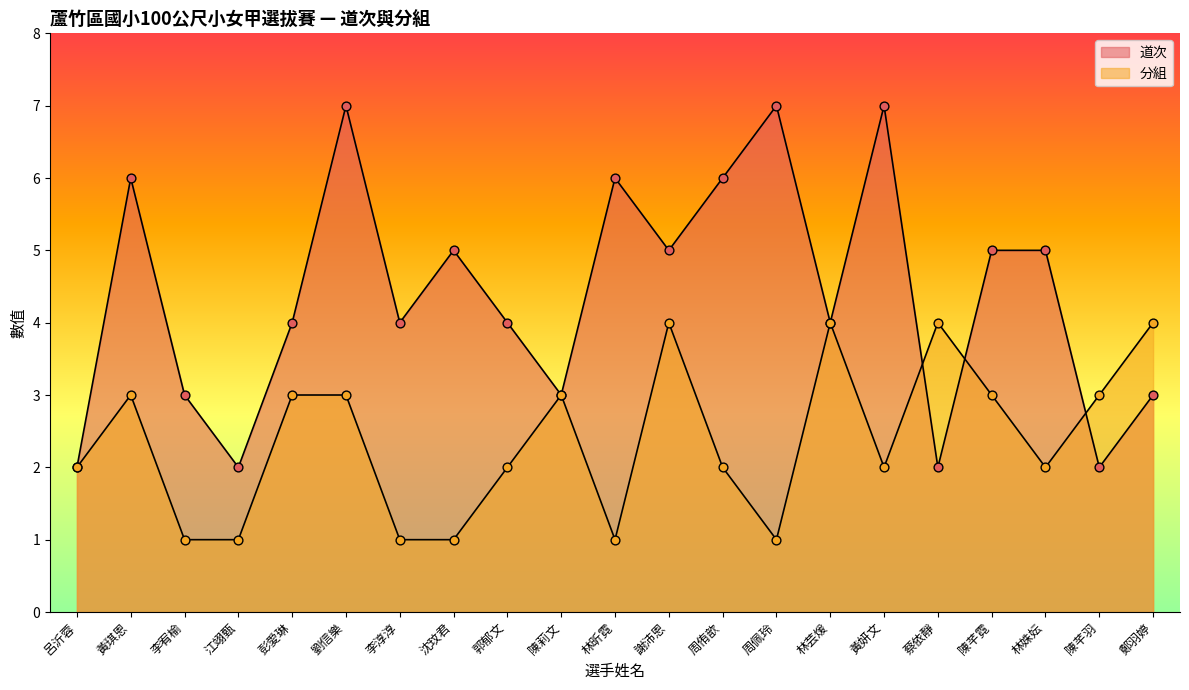

At which category is the sum across all series the highest?

劉信樂